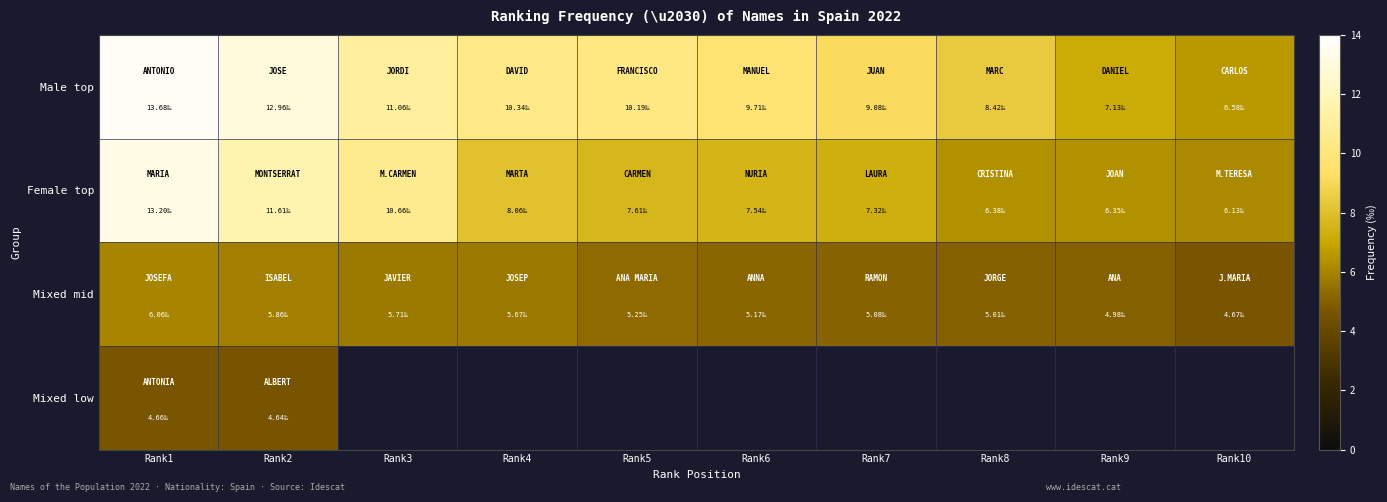

What is the sum of the Female top values at Rank5 and Rank10?

13.7